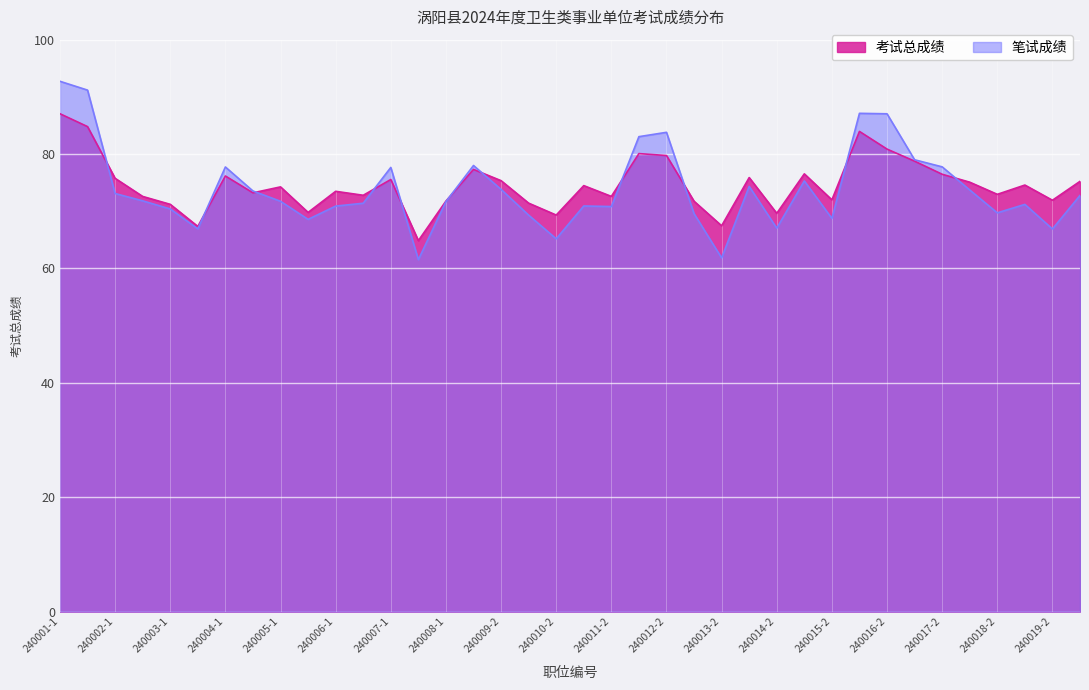

Is it true that 考试总成绩 equals 69.3 at 240010-2?

True